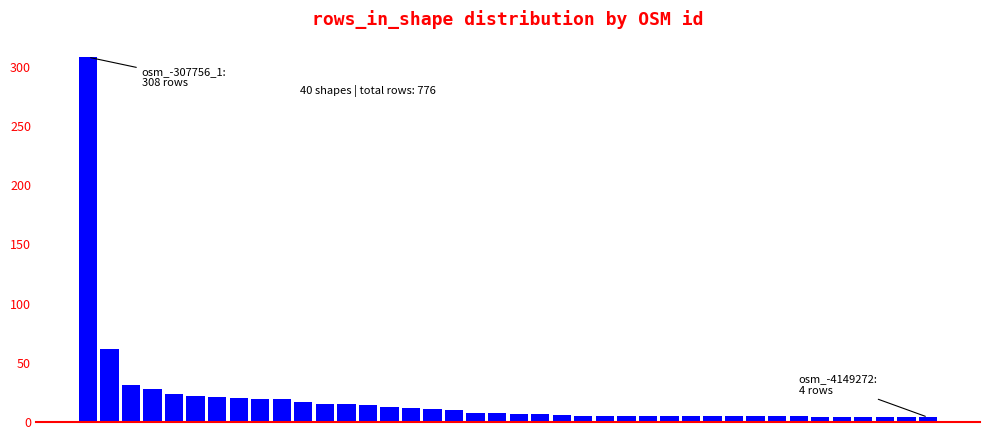

What is the average value?

19